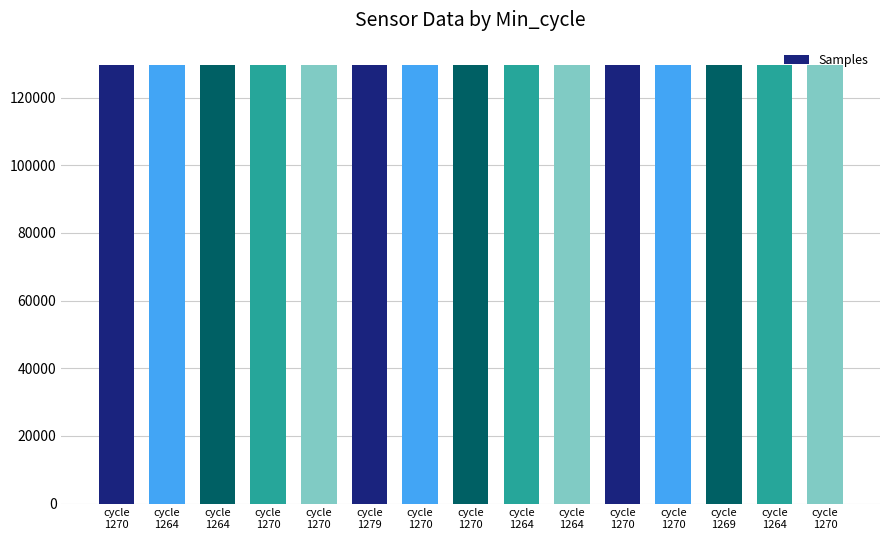

How many values are below 129685?

7